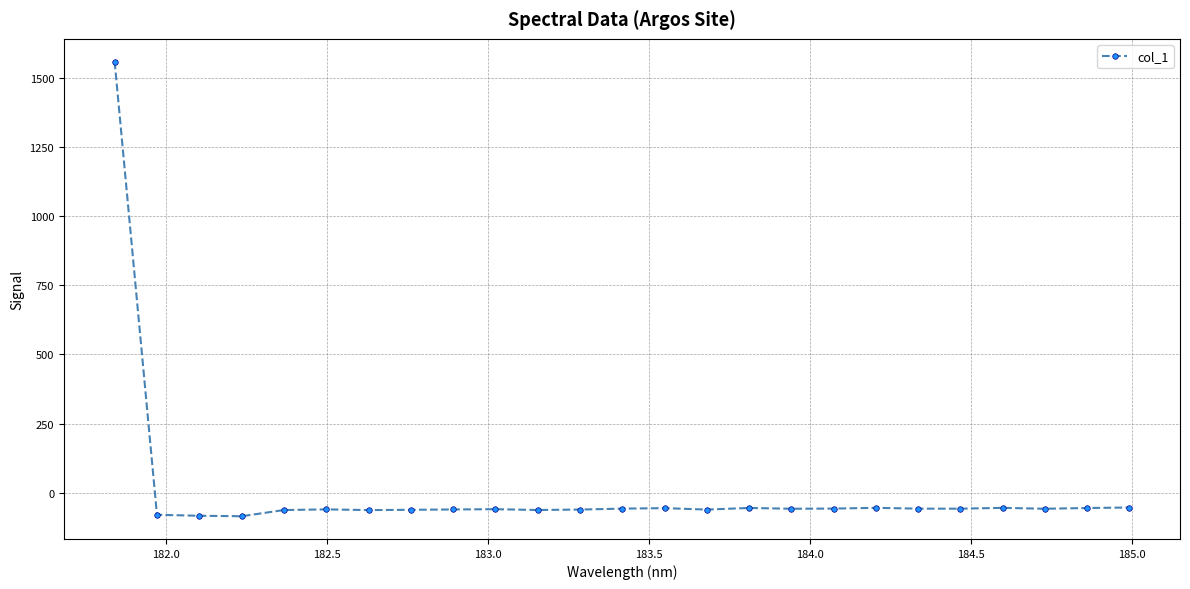

What is the greatest value displayed?

1559.0